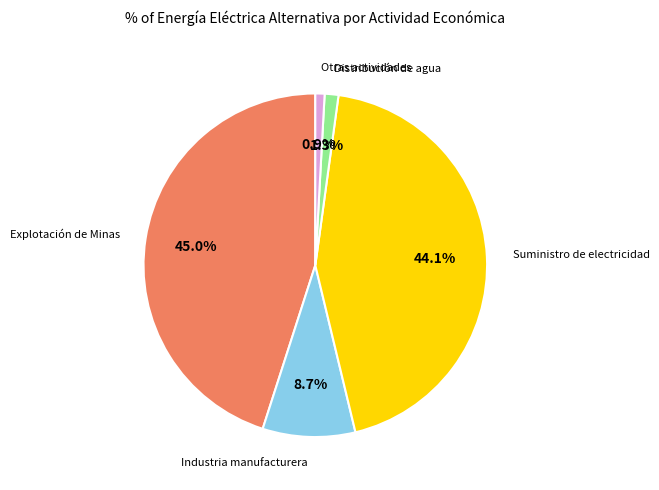

Is there any slice that represents more than half of the pie?

No